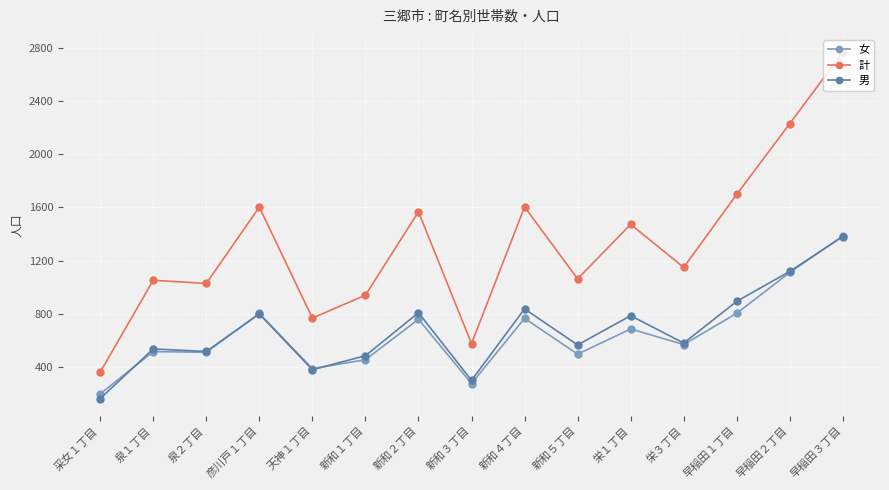

What is the label of the 7th point from the right?

新和４丁目